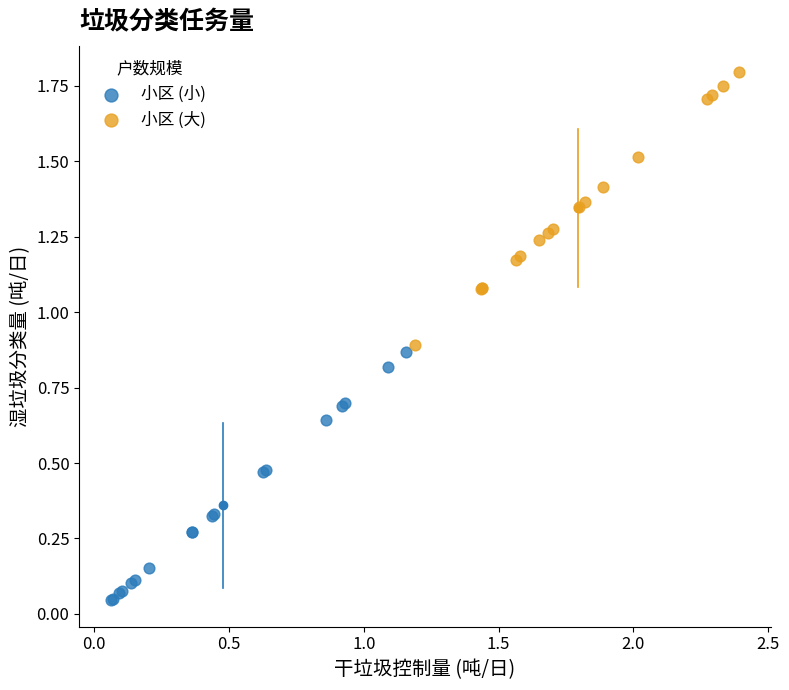

Which series reaches the maximum Y coordinate?

小区 (大)